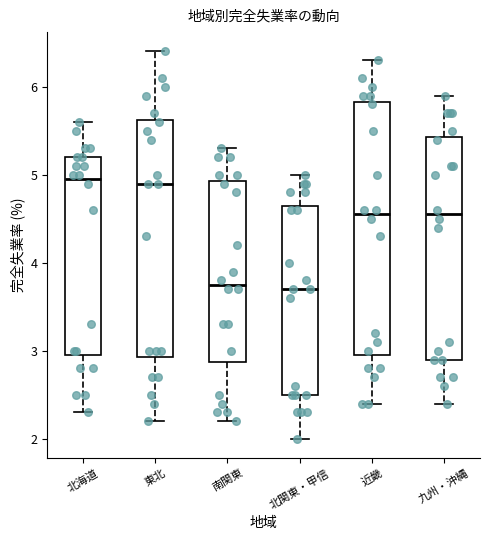

Reading left to right, read every box against the y-axis: the position of its median line, the range the box covers, and the ends of its whiskers. The values are not printed on the chart, so give them approximately, as read against the axis.

北海道: median 5.0, box 3.0 to 5.2, whiskers 2.3 to 5.6
東北: median 4.9, box 2.9 to 5.6, whiskers 2.2 to 6.4
南関東: median 3.8, box 2.9 to 4.9, whiskers 2.2 to 5.3
北関東・甲信: median 3.7, box 2.5 to 4.7, whiskers 2.0 to 5.0
近畿: median 4.6, box 3.0 to 5.8, whiskers 2.4 to 6.3
九州・沖縄: median 4.6, box 2.9 to 5.4, whiskers 2.4 to 5.9